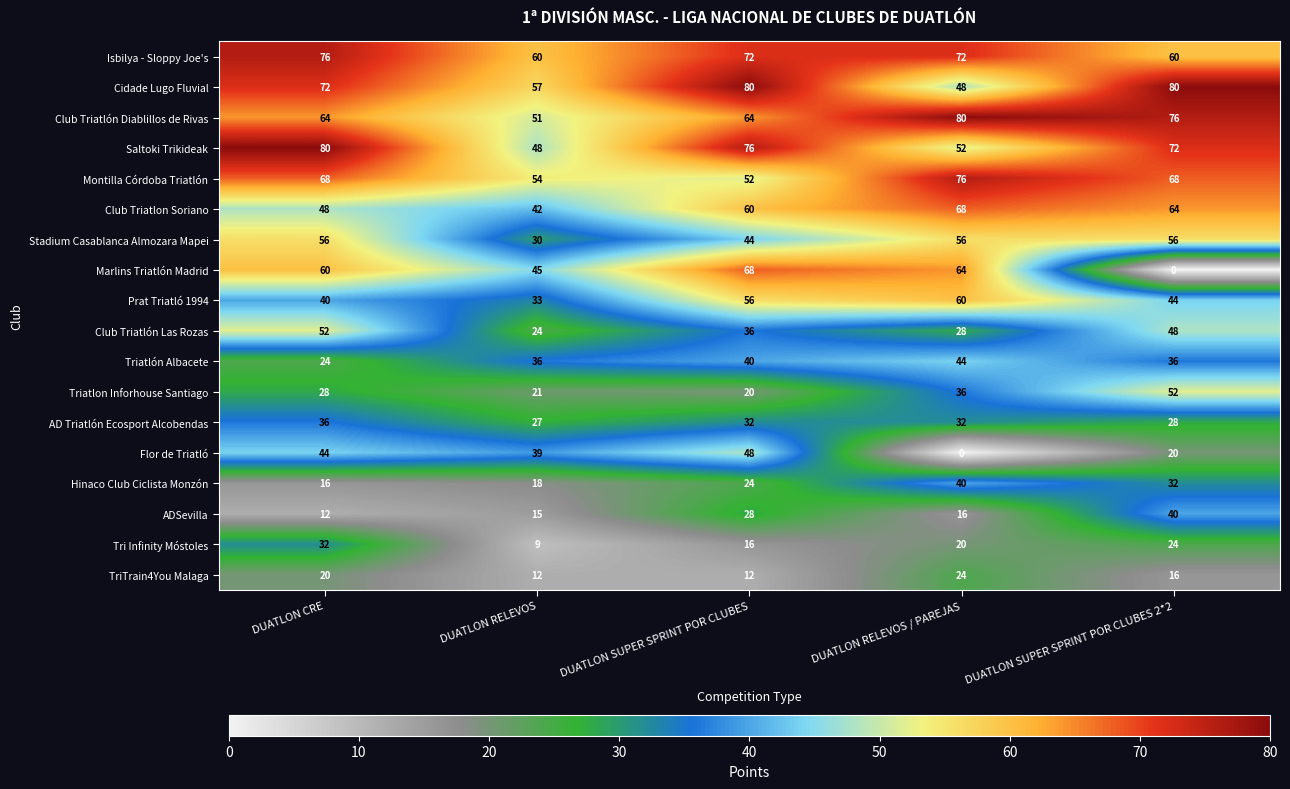

What is the sum of the TriTrain4You Malaga values at DUATLON SUPER SPRINT POR CLUBES and DUATLON CRE?

32